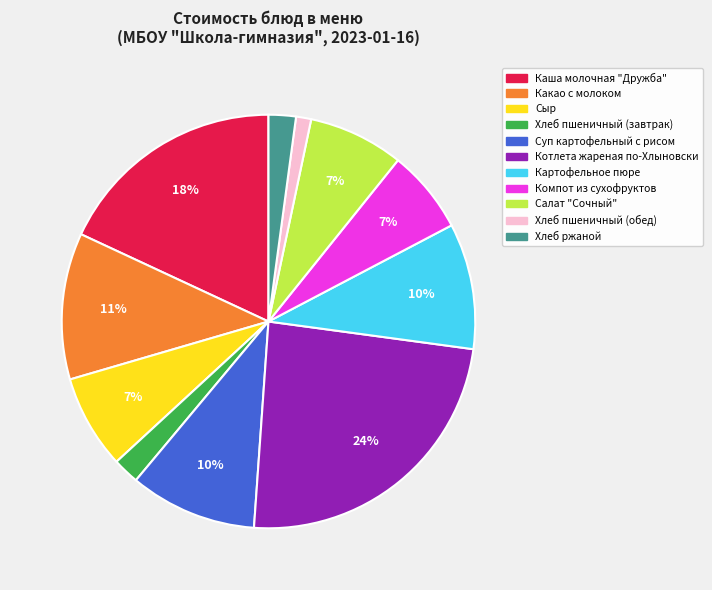

Is there a majority slice in this chart?

No